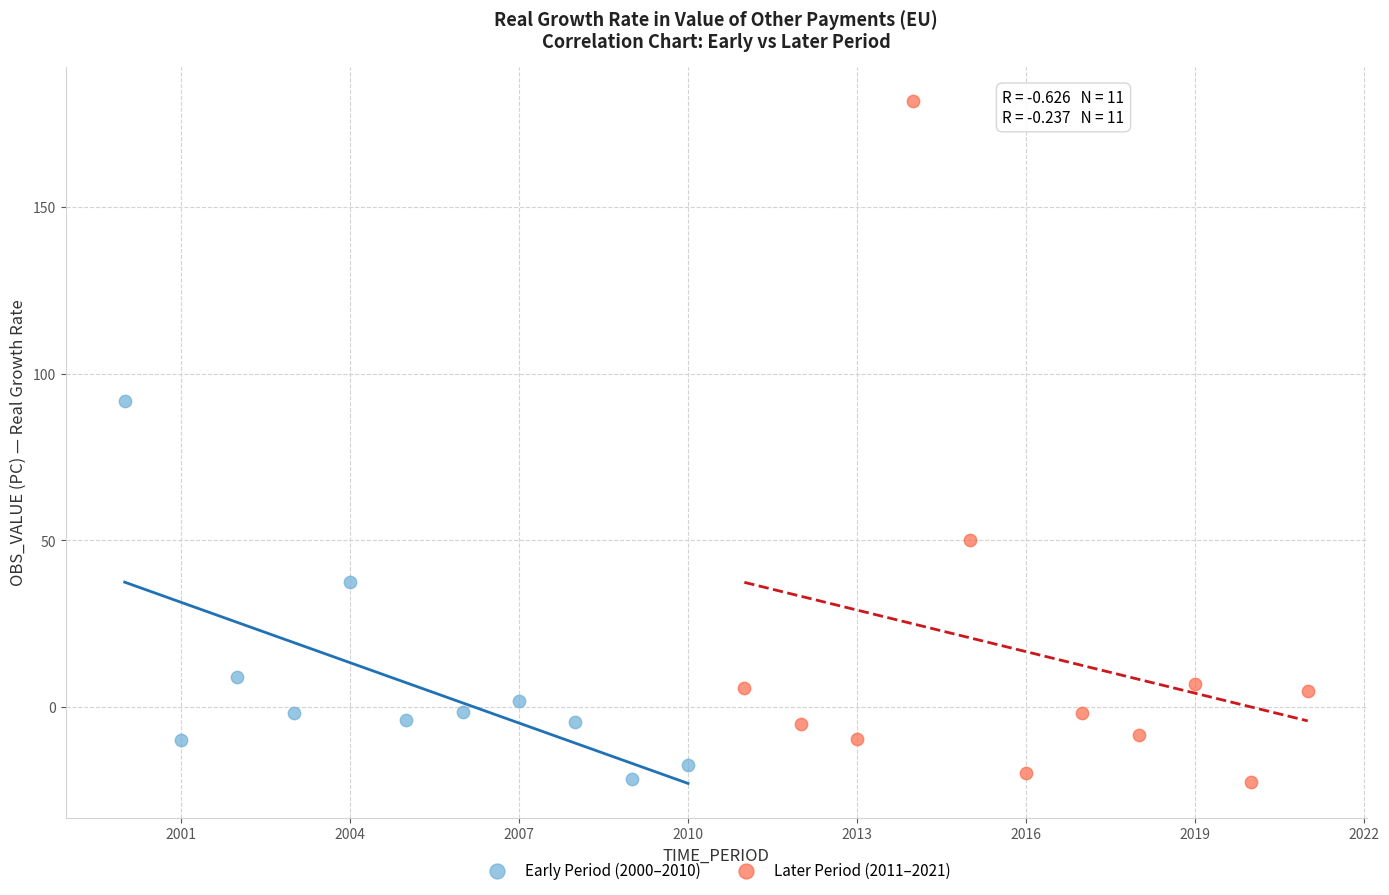

Which series contains the highest Y value?

Later Period (2011–2021)